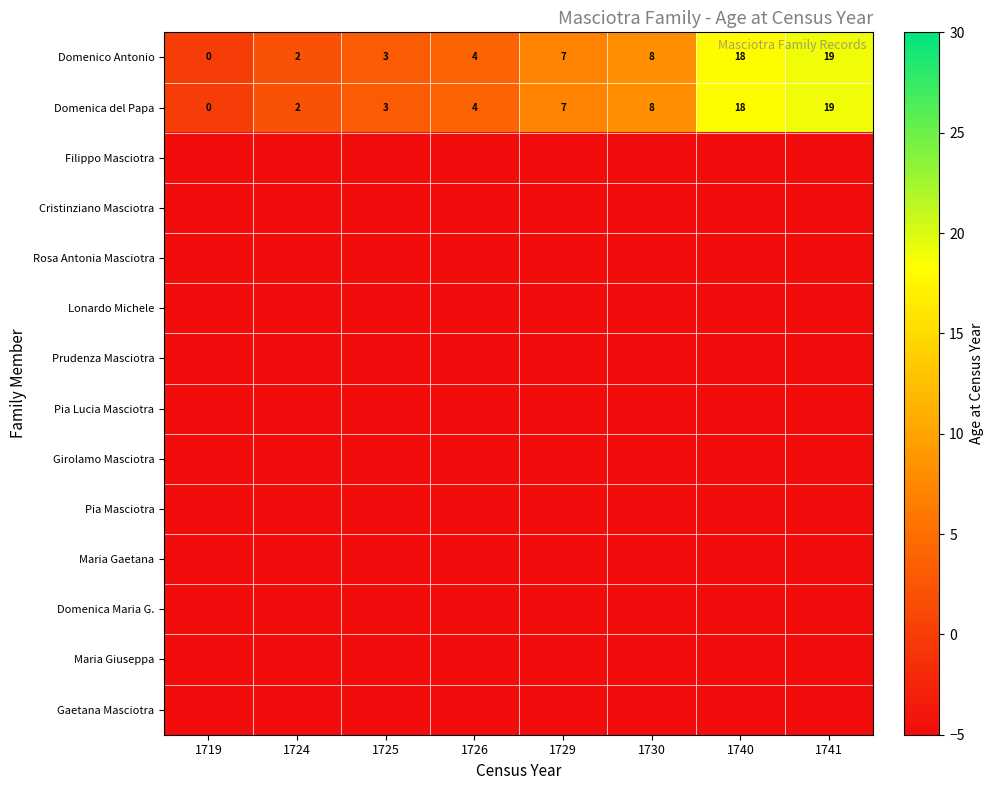

True or false: Domenica del Papa has a value of 4 at 1726.

True